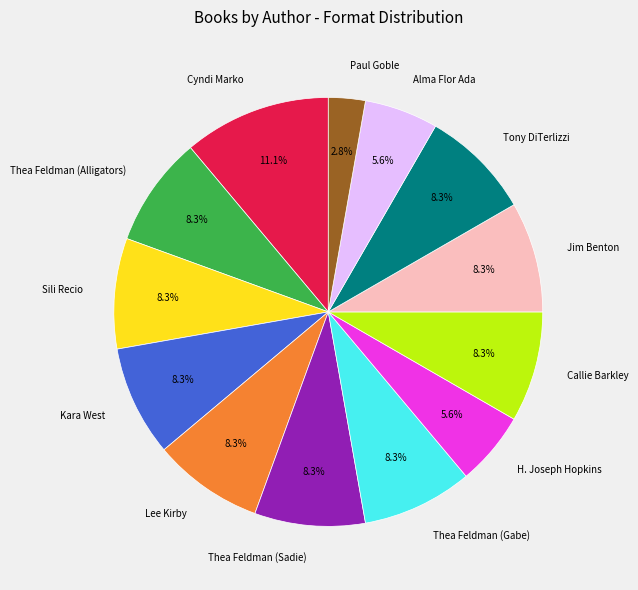

What is the ratio of the value at H. Joseph Hopkins to the value at Callie Barkley?

0.7